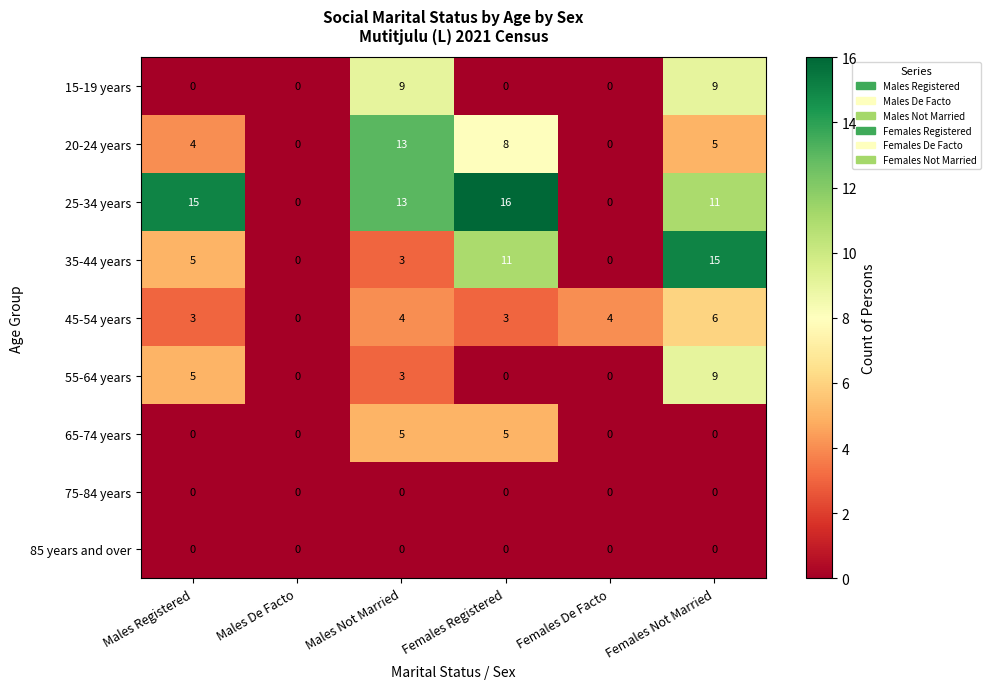

What is the difference between the highest and lowest values at Males Not Married?

13